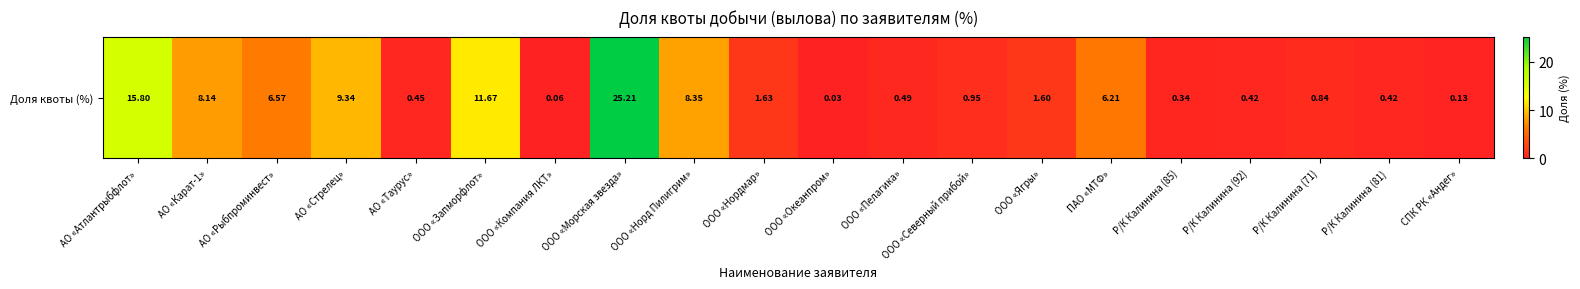

The chart shows a value of 0.1 at ООО «Компания ЛКТ». True or false?

True